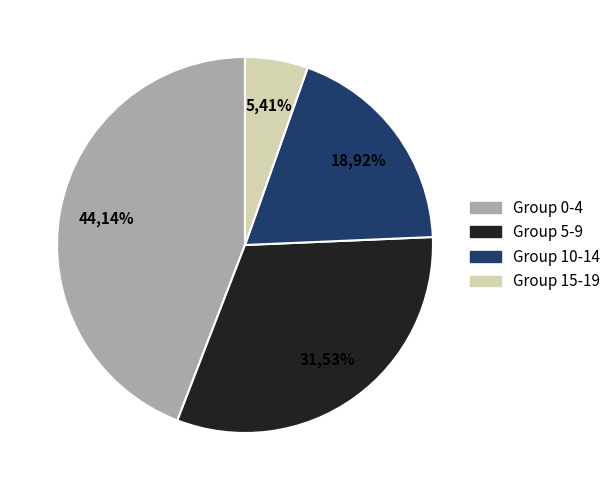

To the nearest percent, what percentage of the pie is 11?

5%